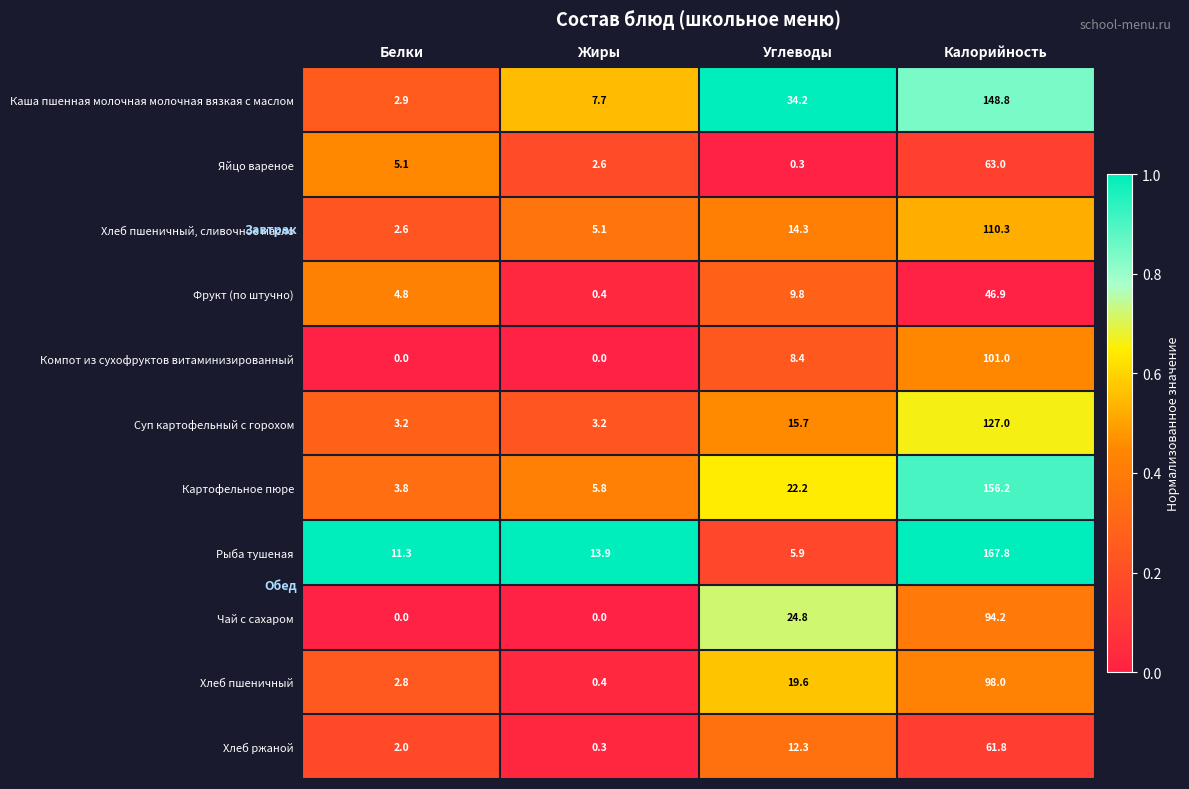

What is the difference between the Рыба тушеная values at Калорийность and Углеводы?

161.9